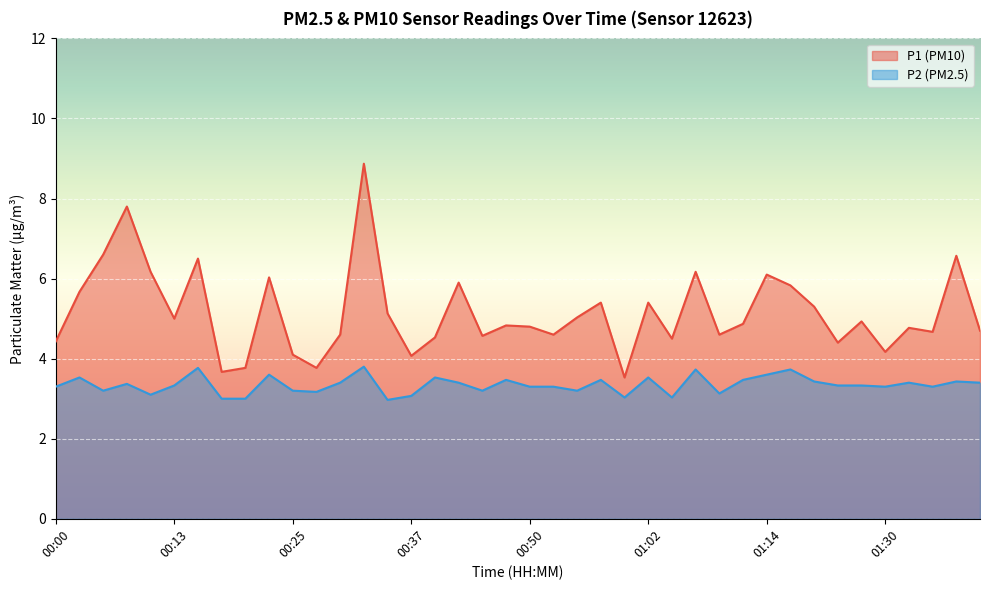

How many interior local peaks does the P1 series have?

13